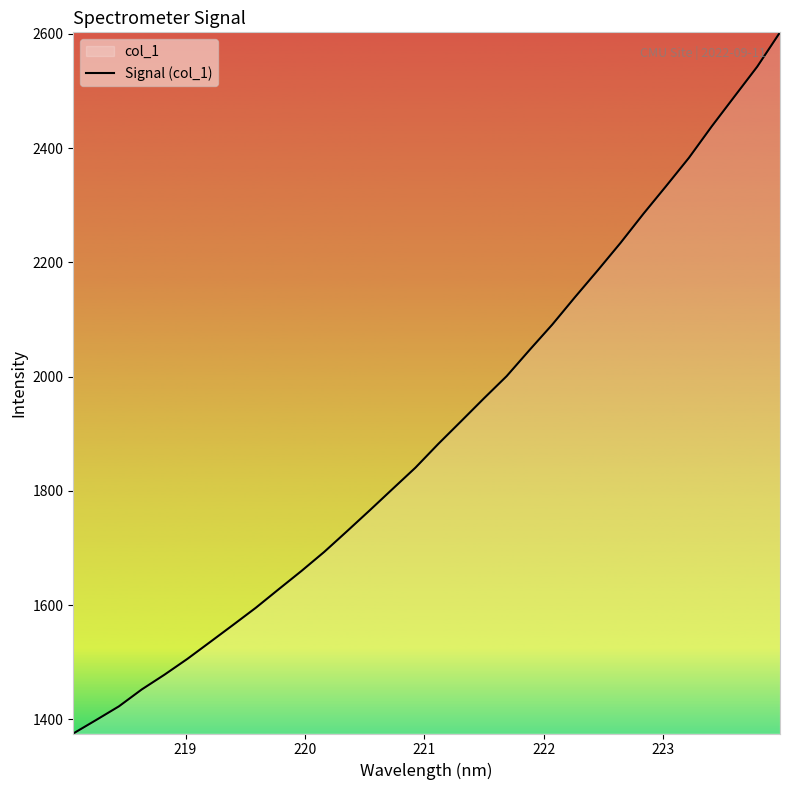

What is the difference between the maximum and minimum values?

1227.2